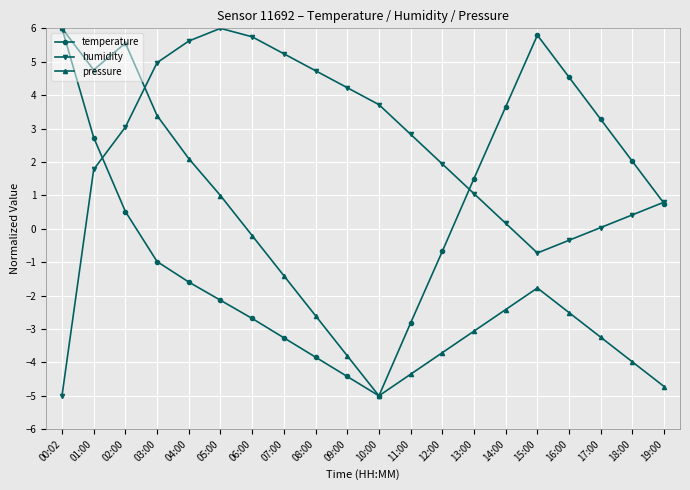

Rank the series by their average value, from highest to lowest.

humidity, temperature, pressure